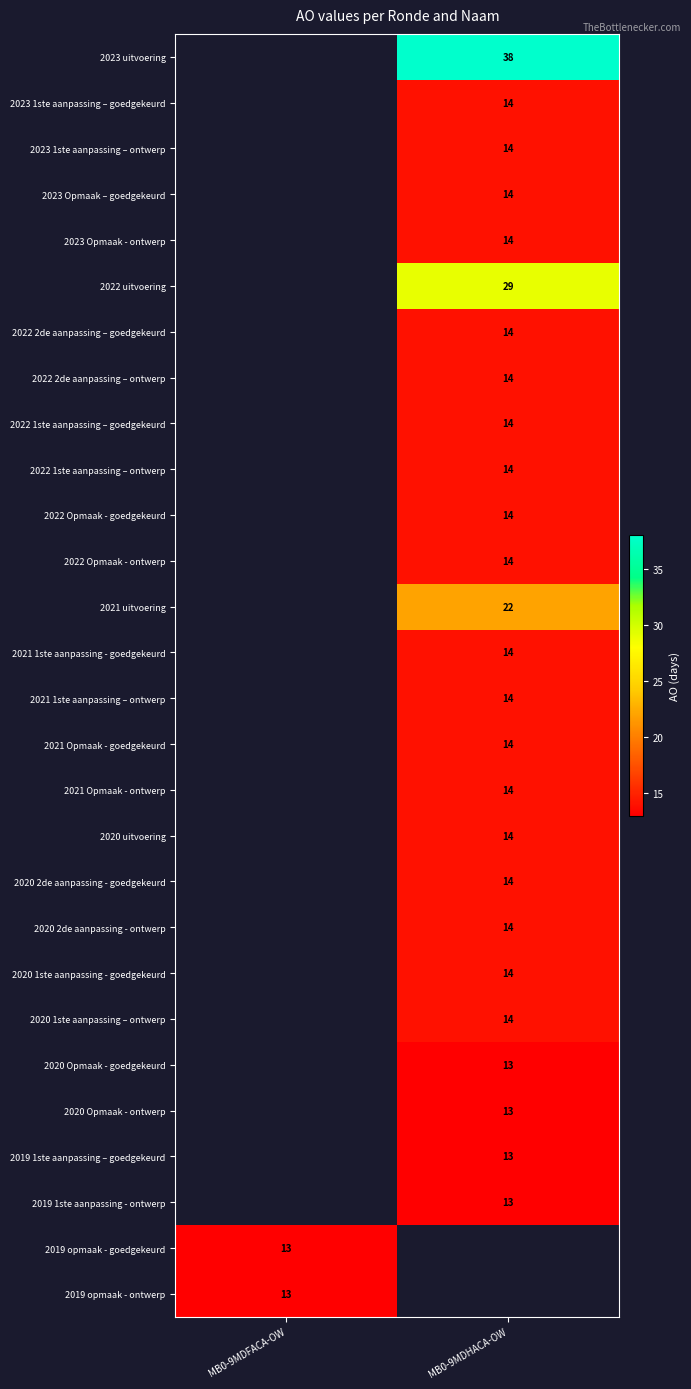

True or false: 2023 uitvoering has a value of 60 at MB0-9MDHACA-OW.

False